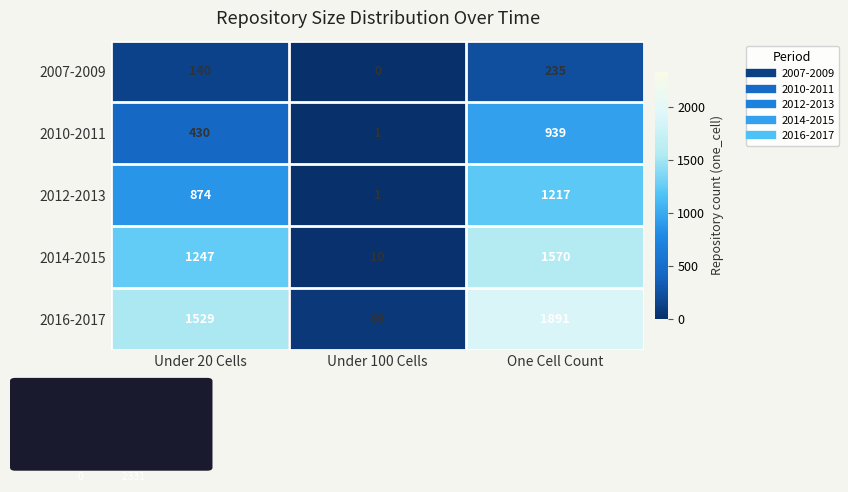

Is it true that 2012-2013 equals 1801 at One Cell Count?

False